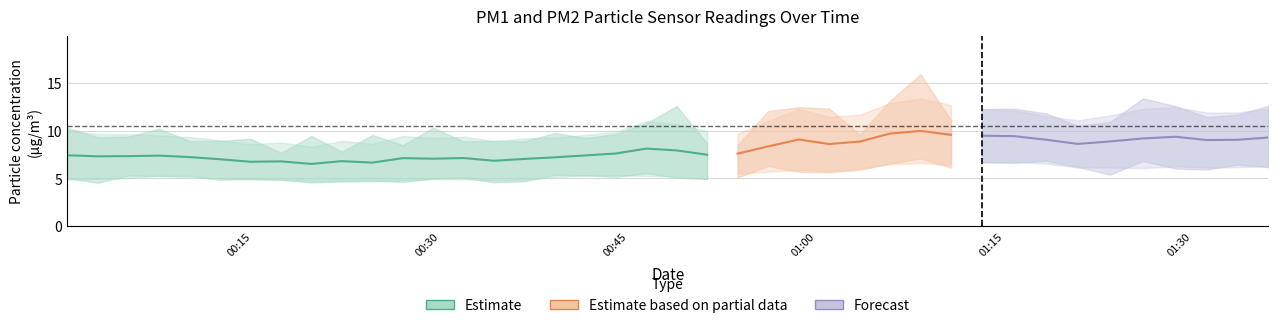

True or false: P1 has more than 2 interior local peaks.

True